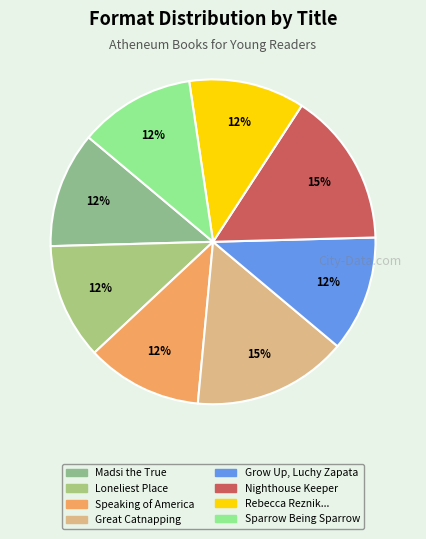

To the nearest percent, what is the average slice percentage?

12%